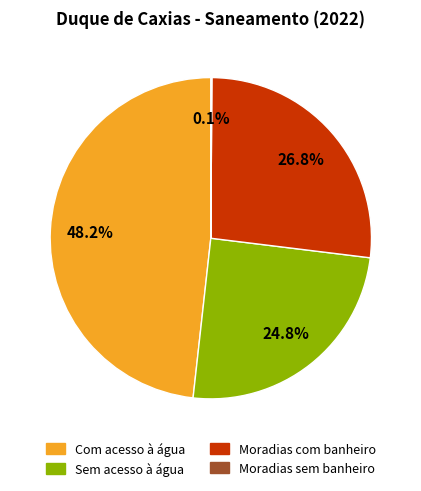

Which slice is the largest?

Com acesso à água